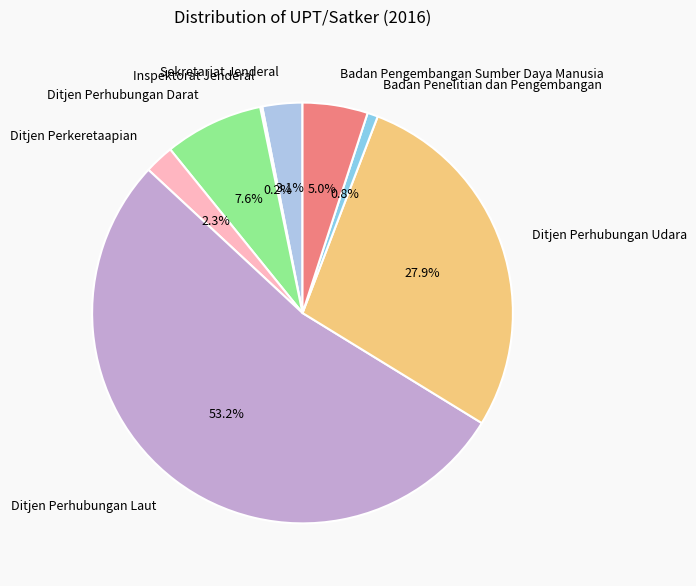

To the nearest percent, what is the combined percentage of Sekretariat Jenderal and Ditjen Perkeretaapian?

5%